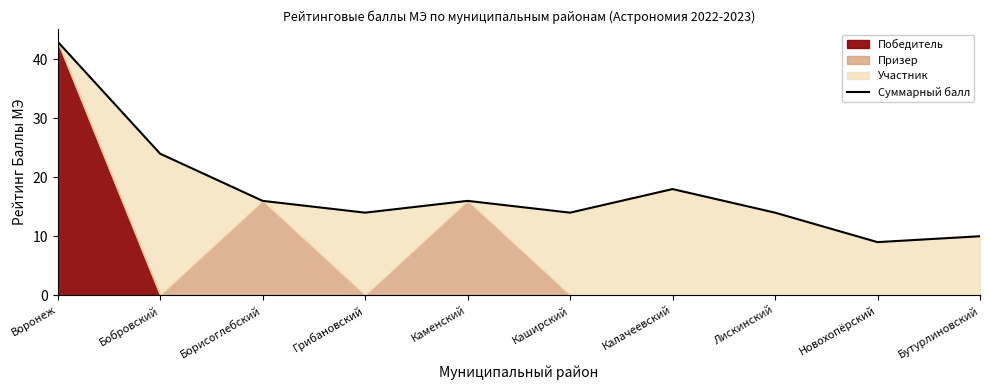

Which label corresponds to the smallest value in the chart?

Новохопёрский